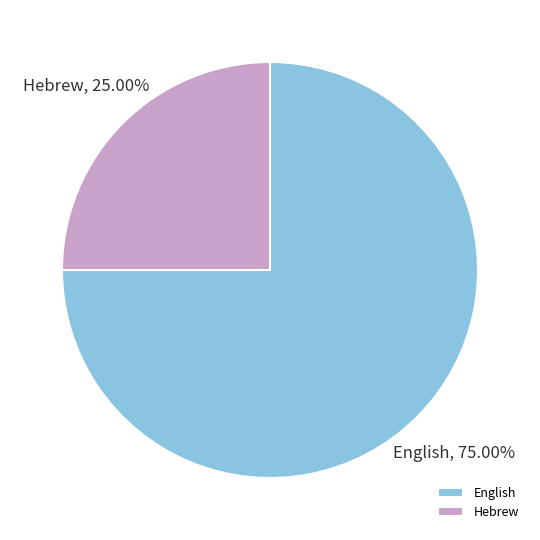

To the nearest percent, what is the difference between the largest and smallest slice percentages?

50%